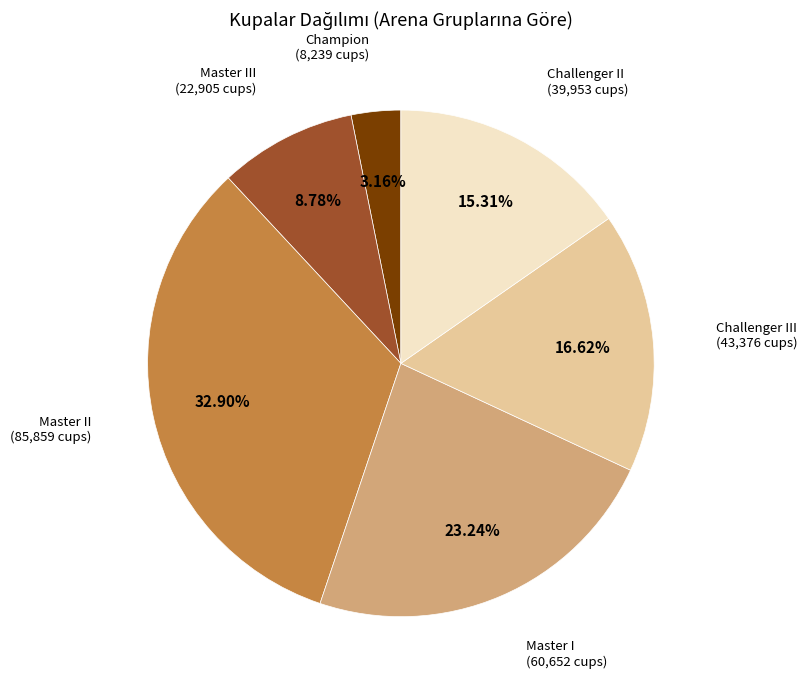

Is there any slice that represents more than half of the pie?

No